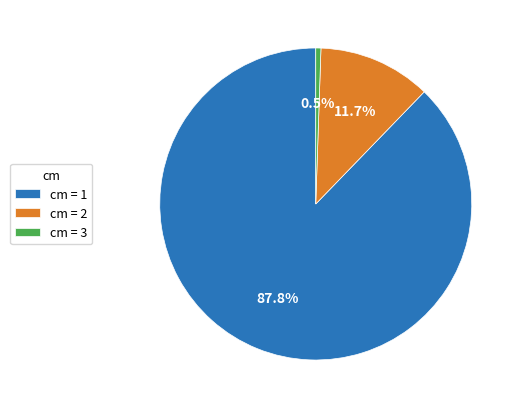

Which category has the smallest portion of the pie?

cm = 3